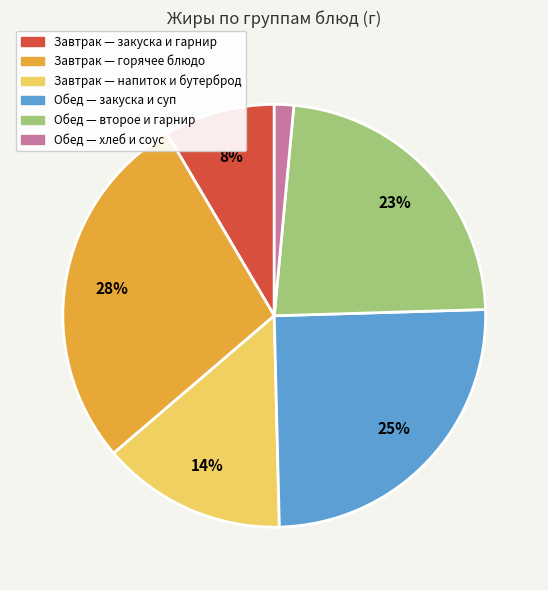

To the nearest percent, what is the average slice percentage?

17%